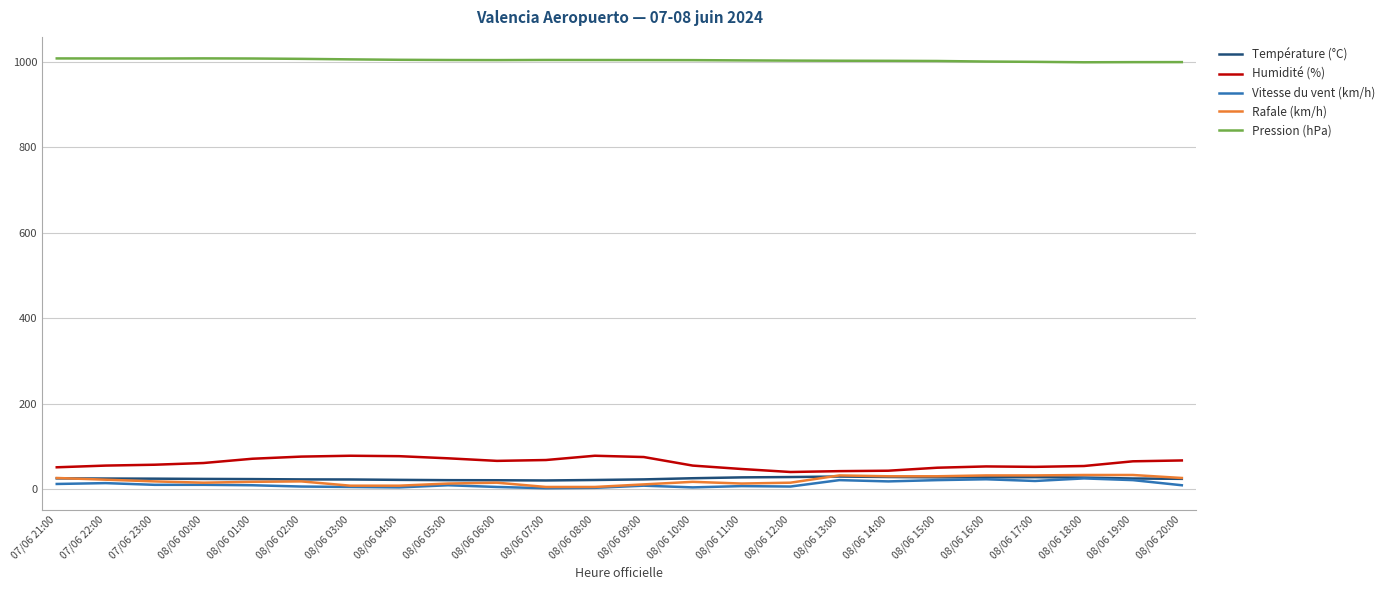

True or false: Pression (hPa) and Température (°C) cross at least once.

False